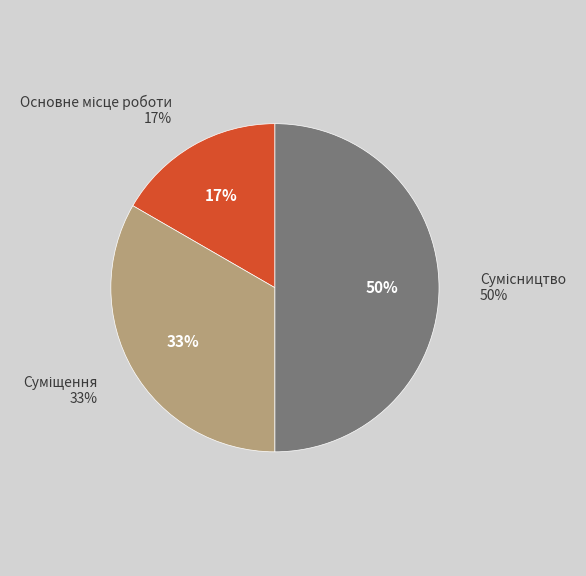

Approximately how many times larger is the value at Сумісництво compared to Суміщення?

1.5